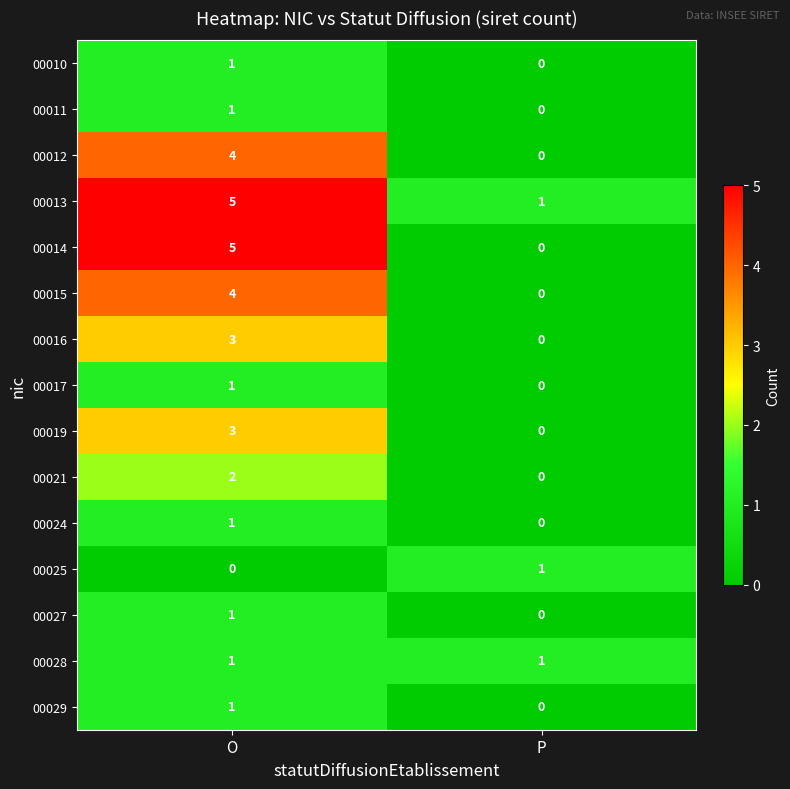

What is the spread (max minus min) of values at O?

5